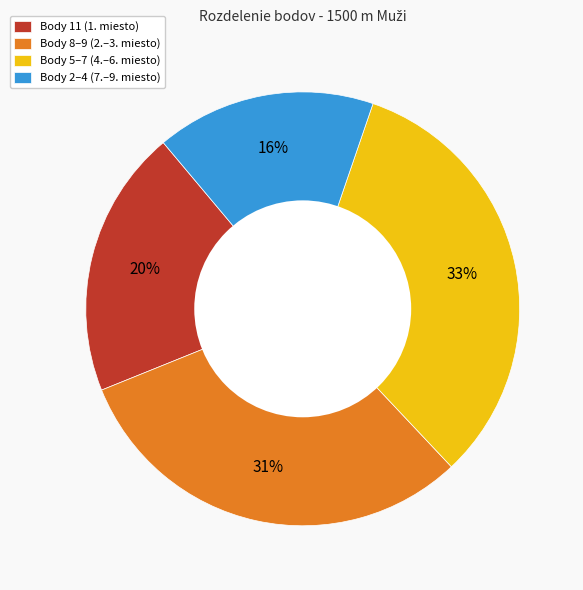

Does any single category account for the majority?

No